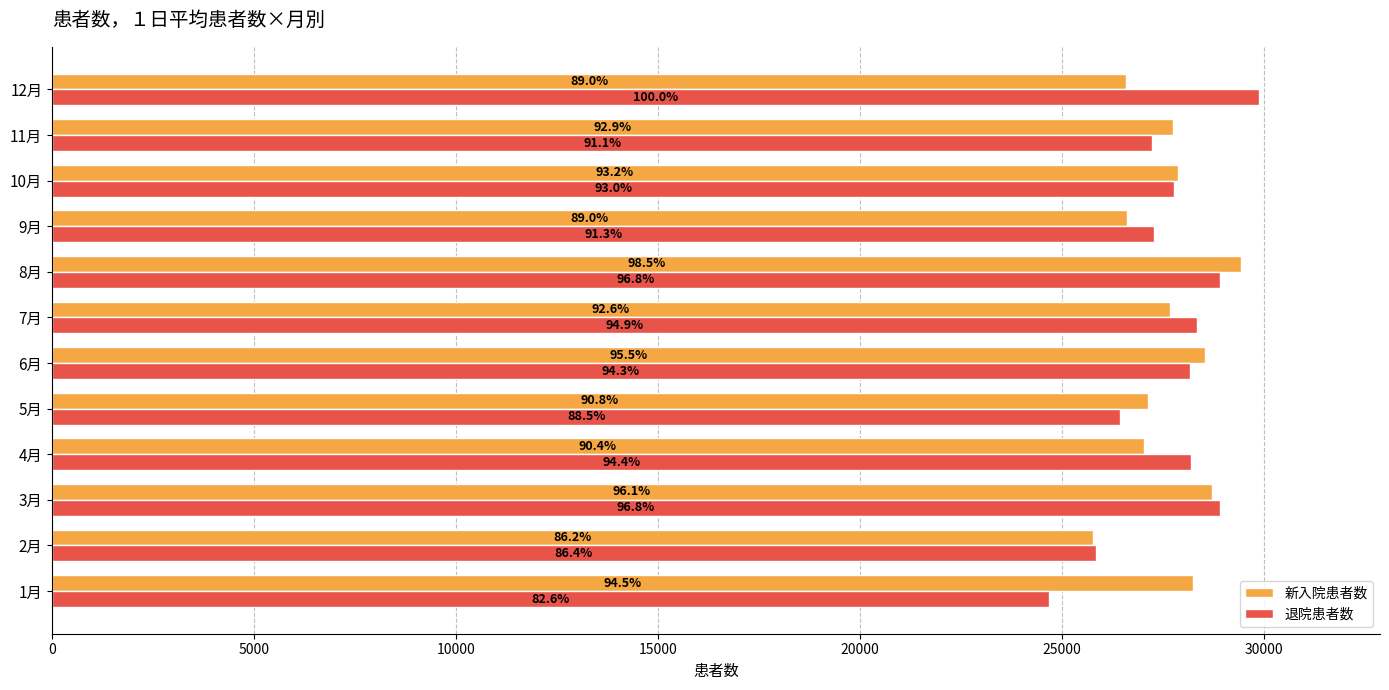

What are all the series names shown in the legend?

新入院患者数, 退院患者数